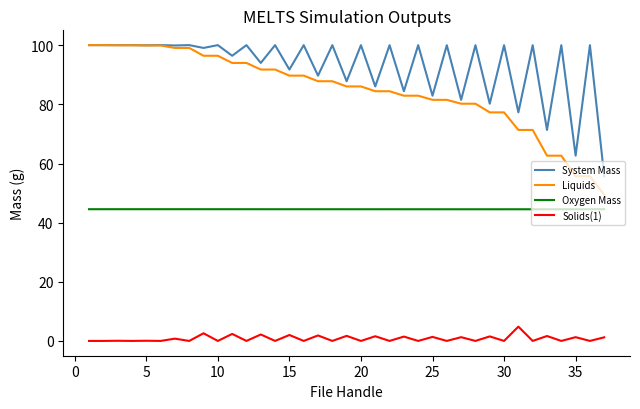

What are all the series names shown in the legend?

System Mass, Liquids, Oxygen Mass, Solids(1)